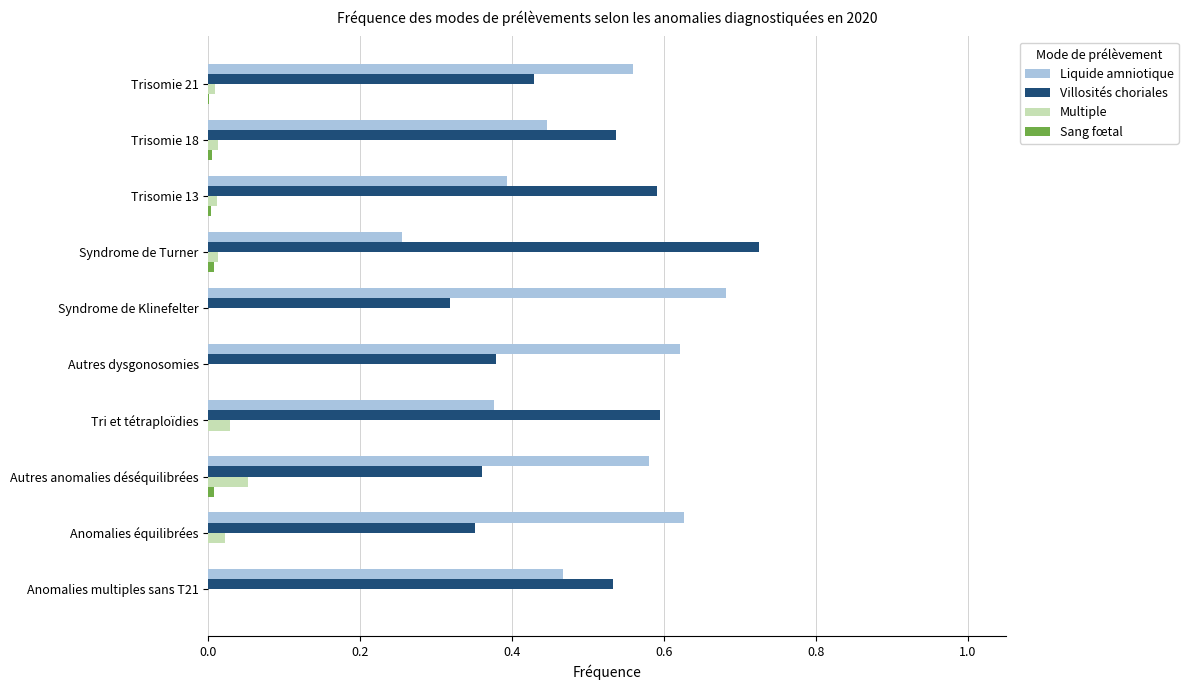

Which series has the largest total across all categories?

Liquide amniotique